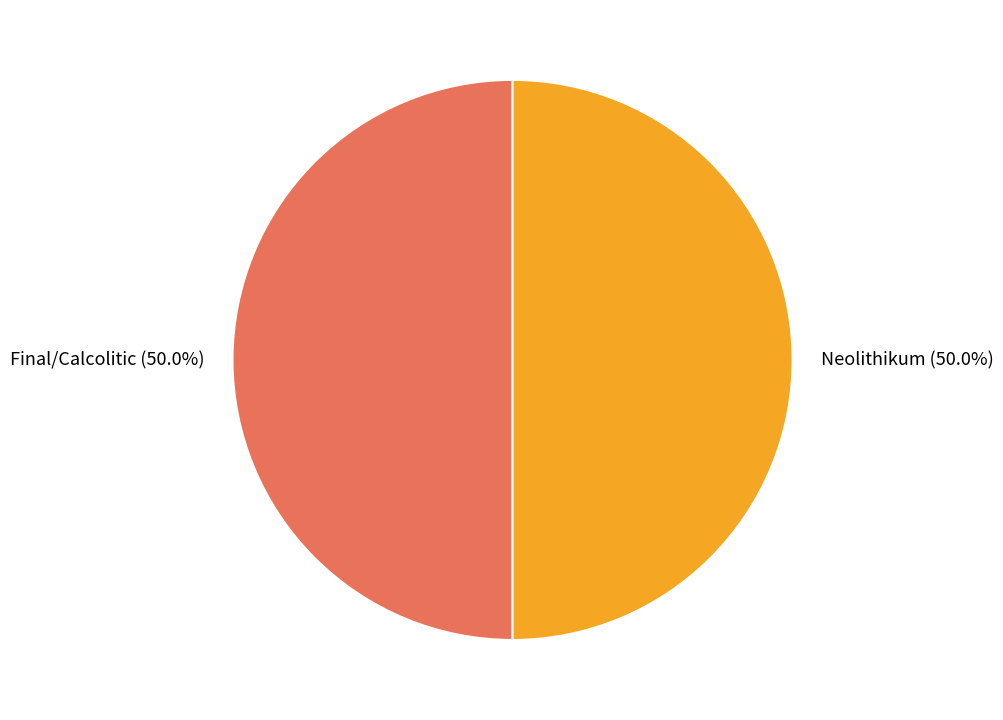

Approximately how many times larger is the value at Final/Calcolitic compared to Neolithikum?

1.0